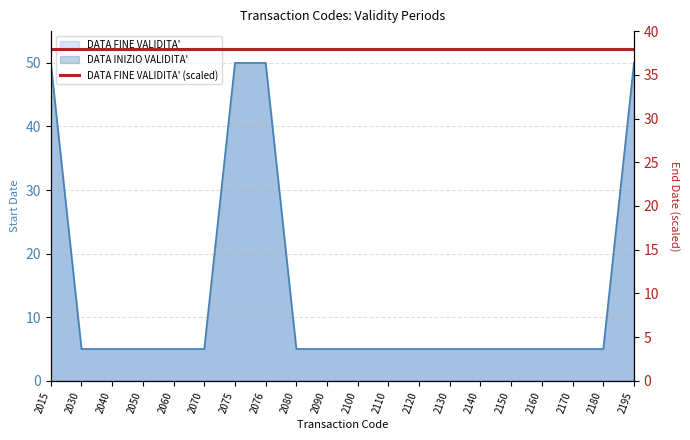

Reading left to right, transcribe all the data shown in this chart.

2015=50	2030=5	2040=5	2050=5	2060=5	2070=5	2075=50	2076=50	2080=5	2090=5	2100=5	2110=5	2120=5	2130=5	2140=5	2150=5	2160=5	2170=5	2180=5	2195=50